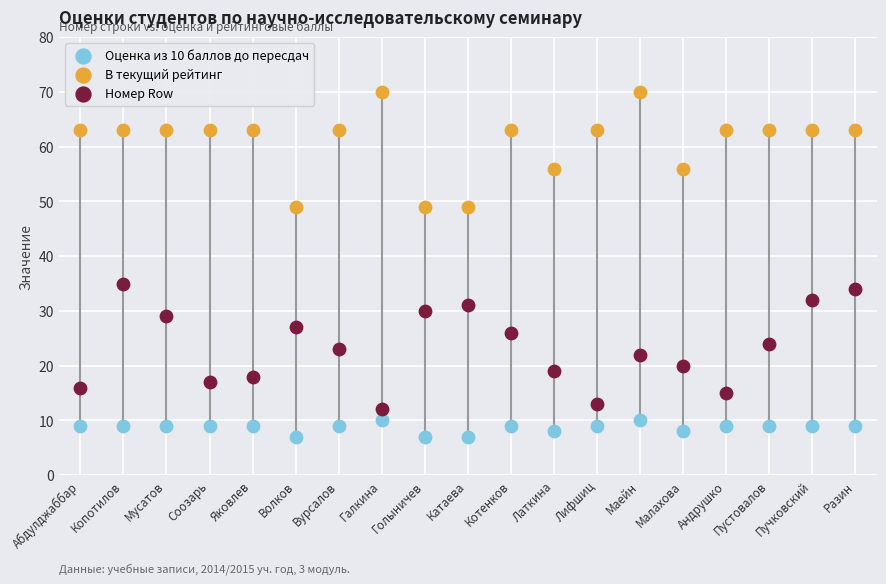

Which series has the largest Y range (max minus min)?

Номер Row